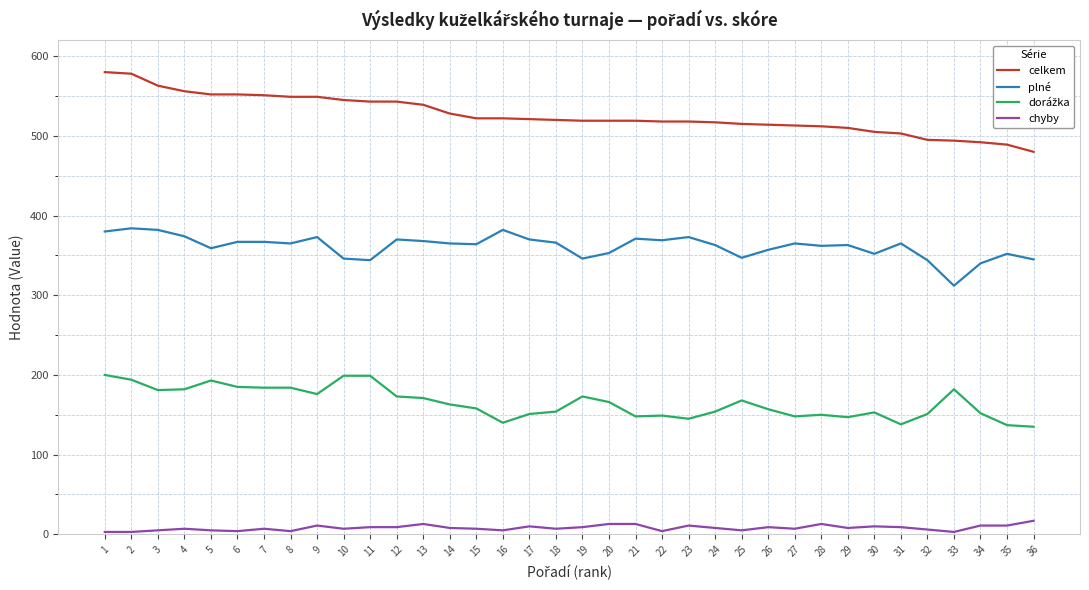

How many lines are shown in the chart?

4